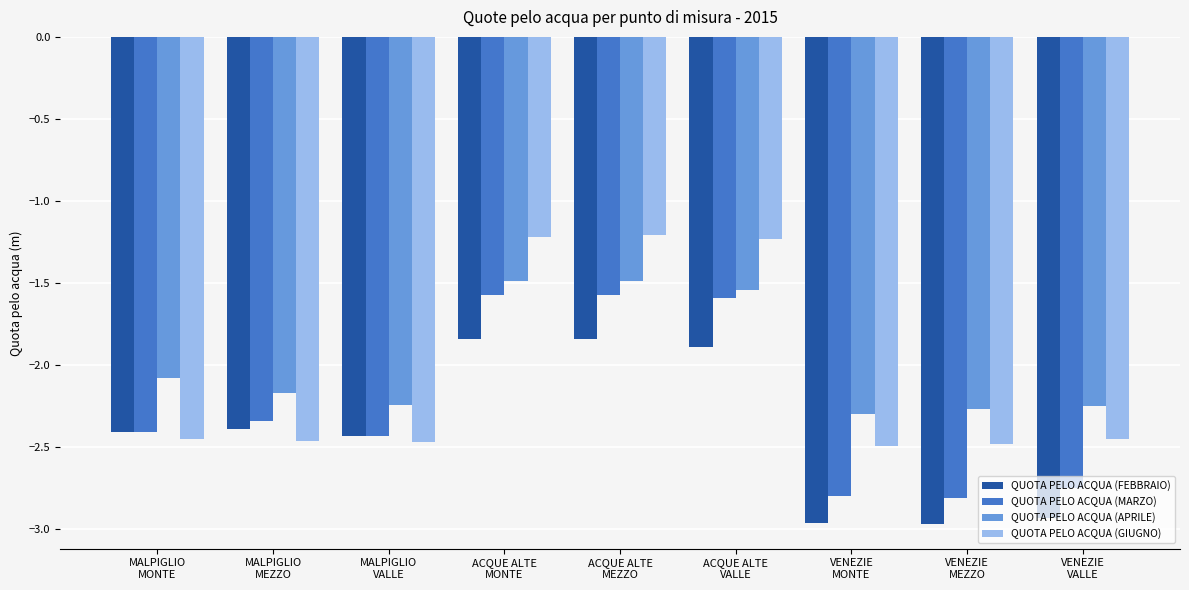

List the series in order of their peak value, highest first.

QUOTA PELO ACQUA (GIUGNO), QUOTA PELO ACQUA (APRILE), QUOTA PELO ACQUA (MARZO), QUOTA PELO ACQUA (FEBBRAIO)